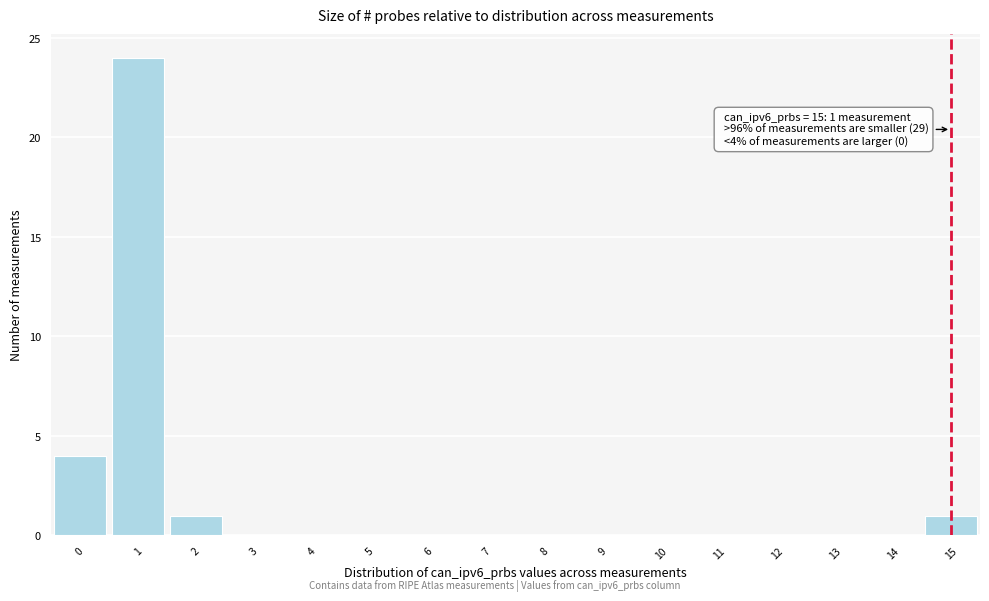

Over which range of the x-axis is the bar tallest?

0.5 to 1.5